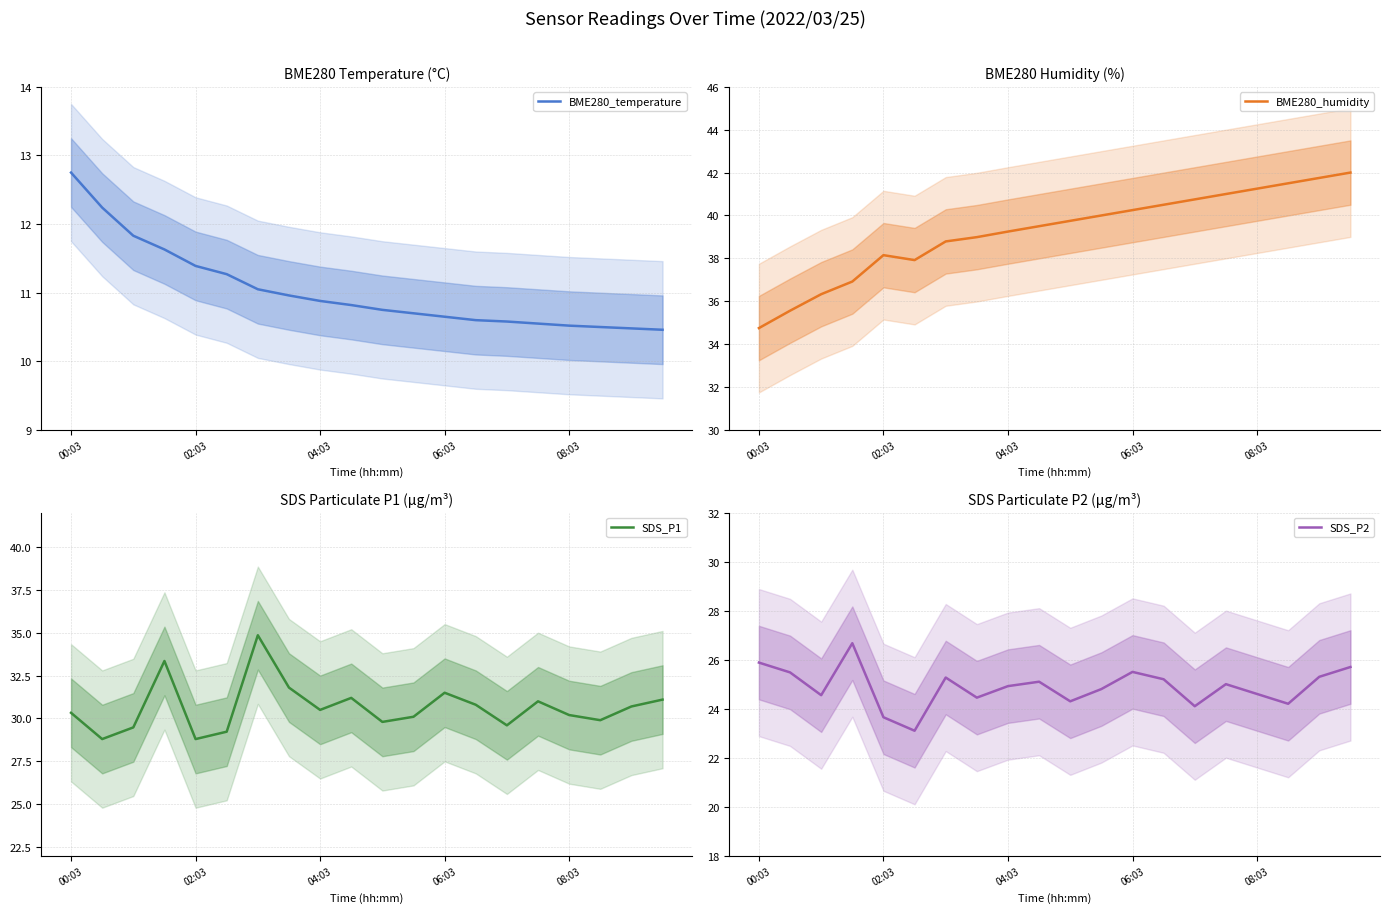

How many lines are shown in the chart?

4